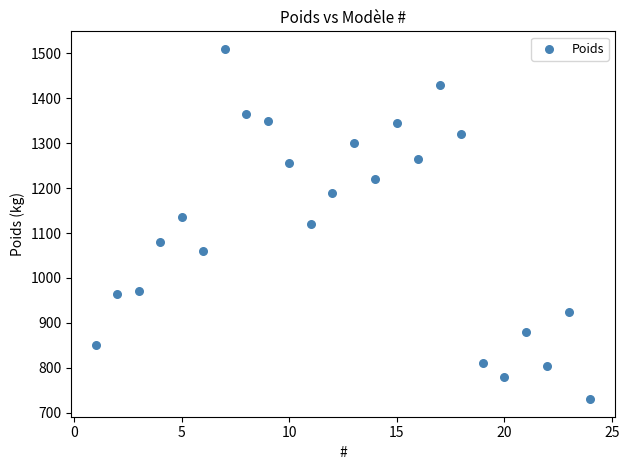

What is the range of Y values (max minus min)?

780